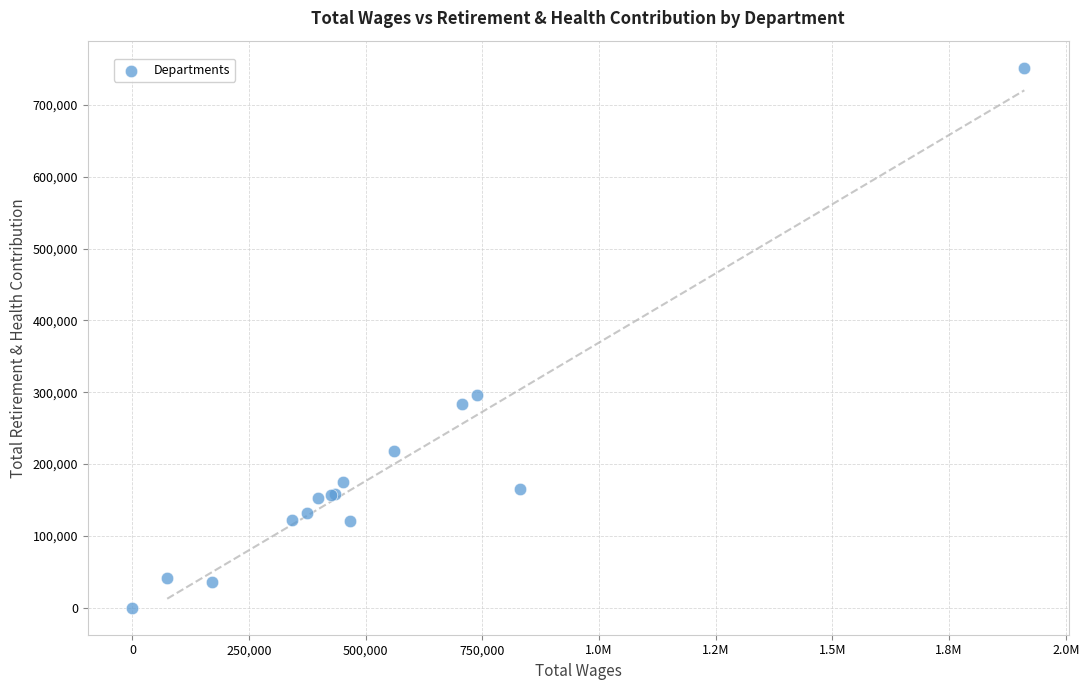

What Y value in the scatter plot is closest to 375973?

295812